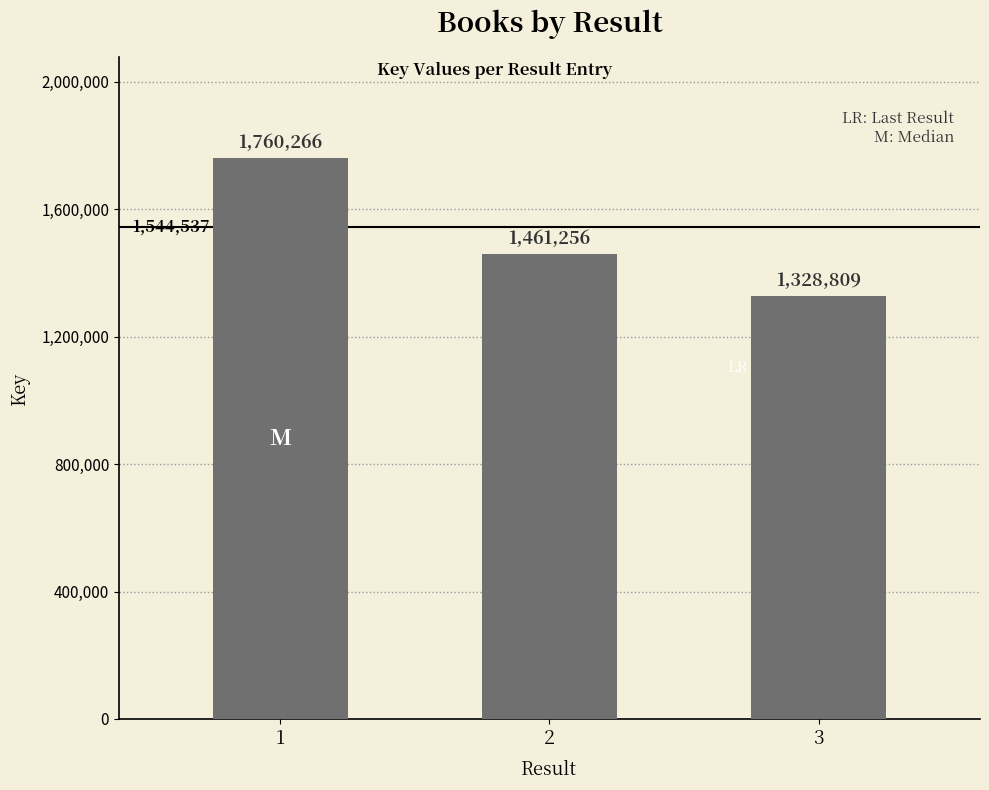

What is the average value?

1516777